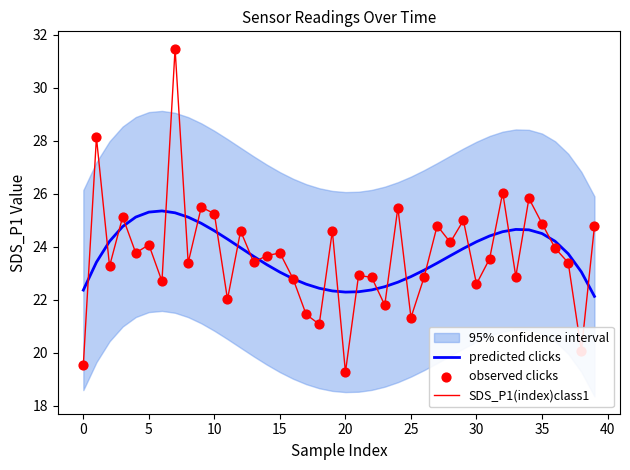

Which series contains the lowest Y value?

SDS_P1(index)class1